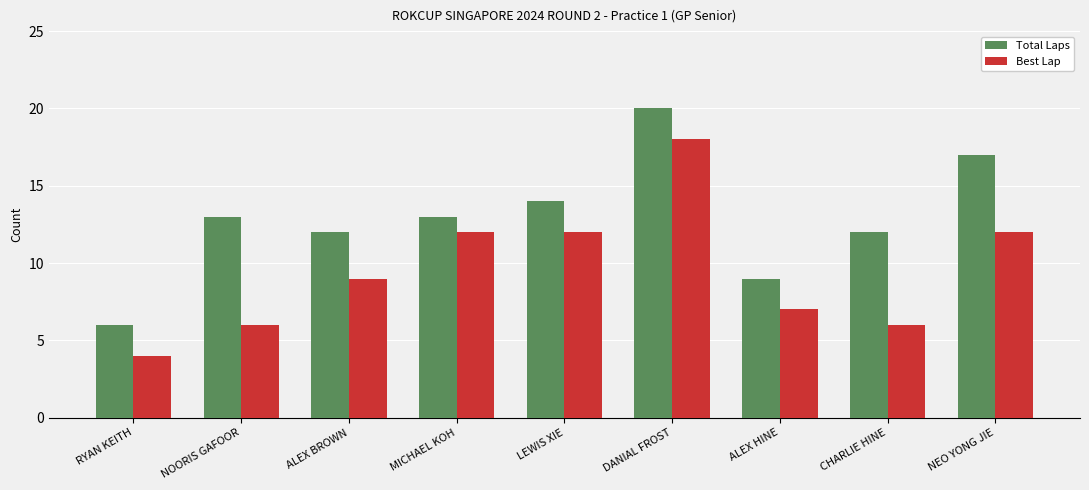

The Total Laps series shows 27 at DANIAL FROST. True or false?

False